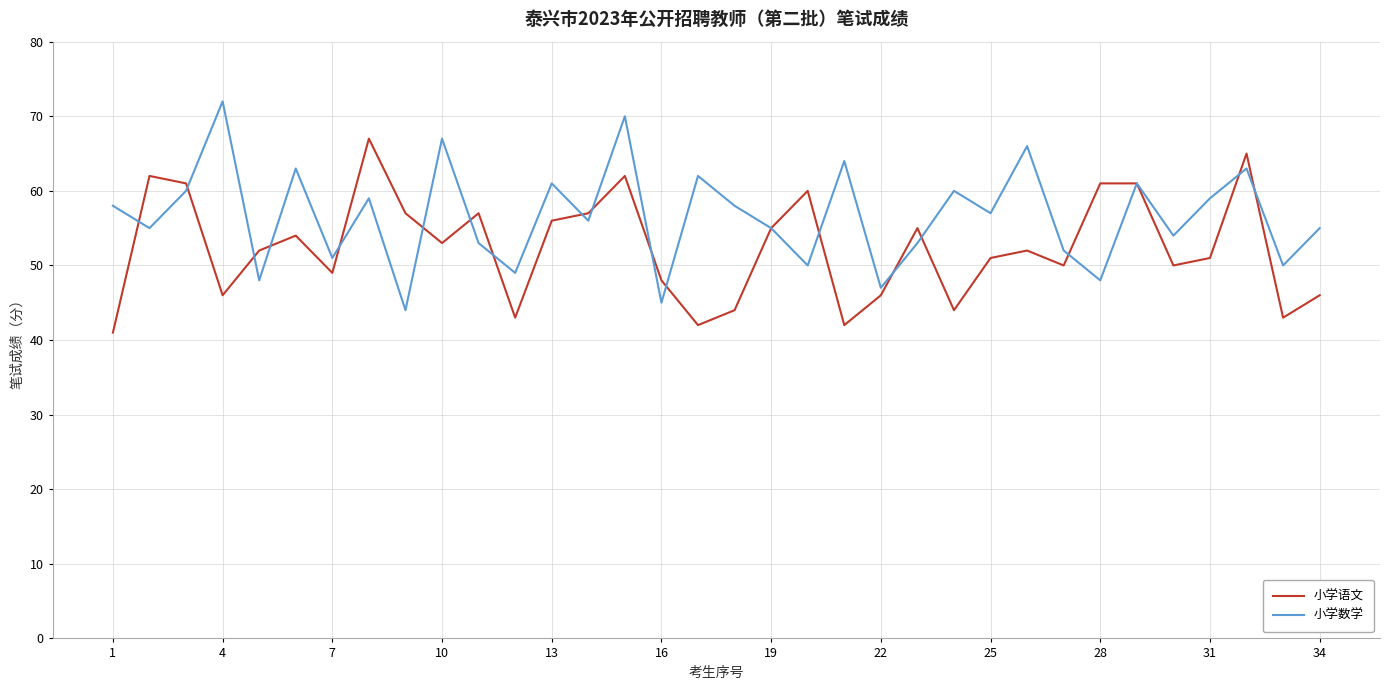

At how many categories does at least one series exceed 71?

1